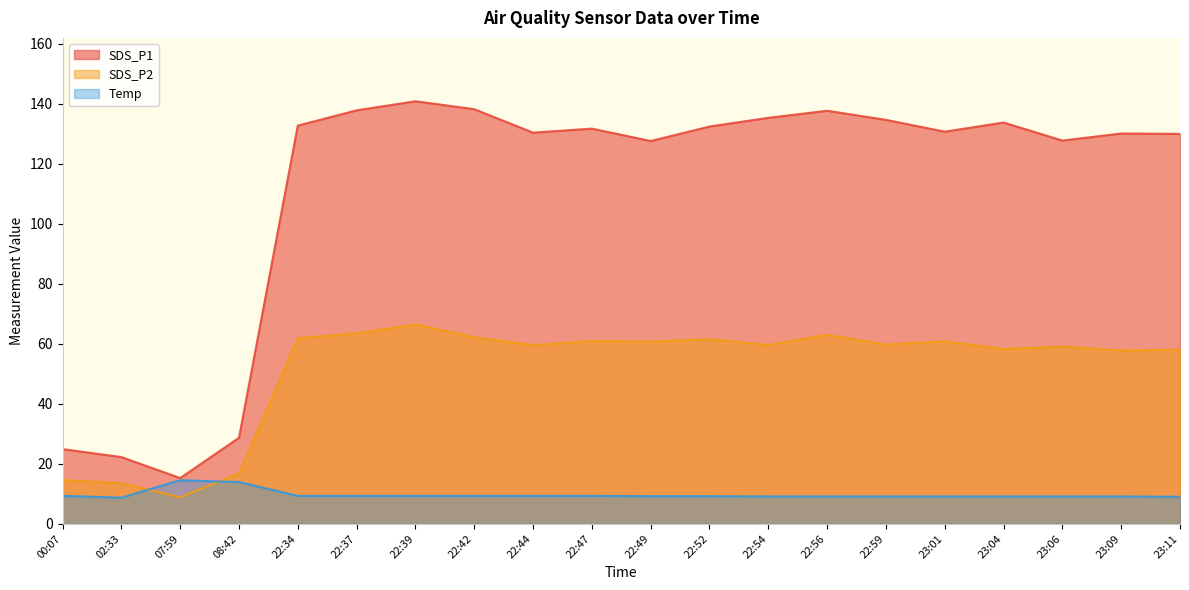

What is the maximum value for SDS_P1?

140.8